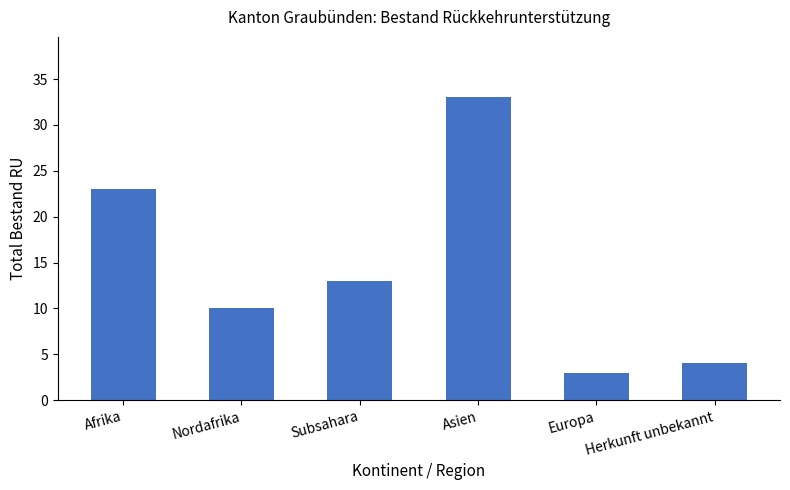

Which has a higher value, Europa or Afrika?

Afrika